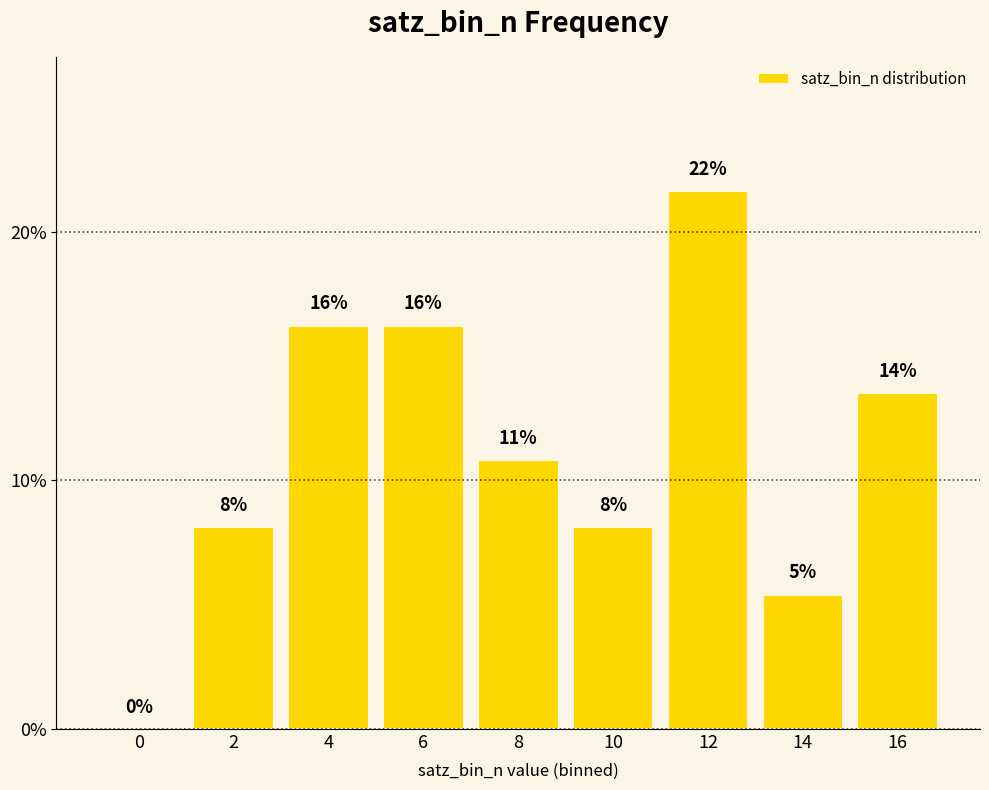

How many data points are above 10?

5